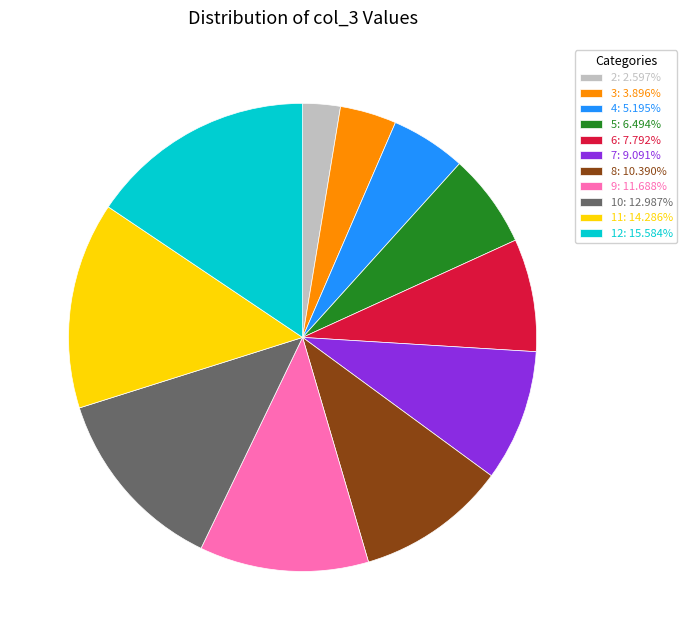

Which has a higher value, 11 or 6?

11